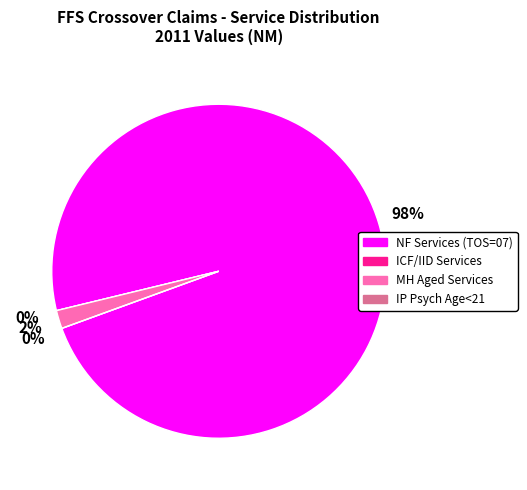

How much of the chart is everything except NF Services (TOS=07)?

1.8%